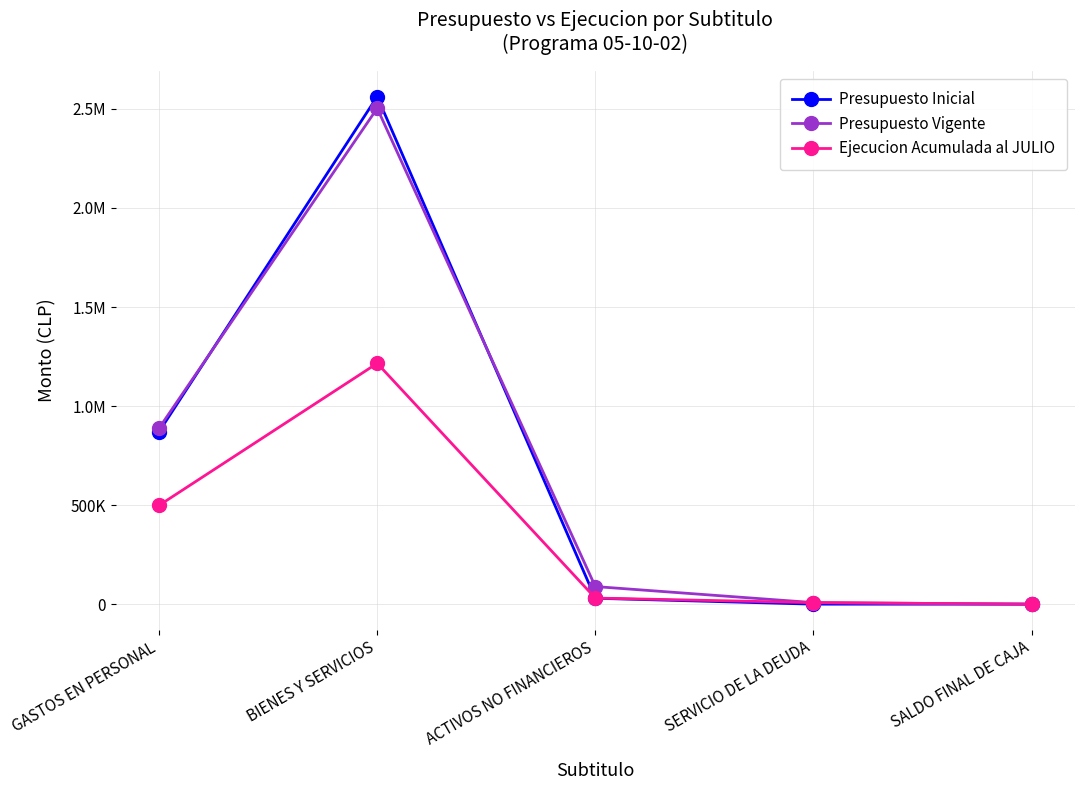

Which category has the highest value in the Presupuesto Vigente series?

BIENES Y SERVICIOS